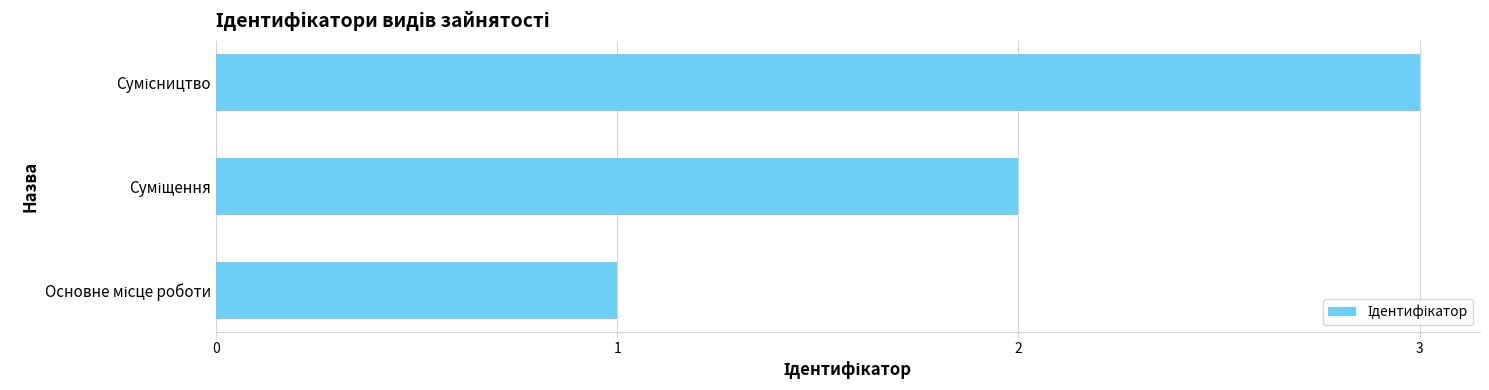

What is the greatest value displayed?

3